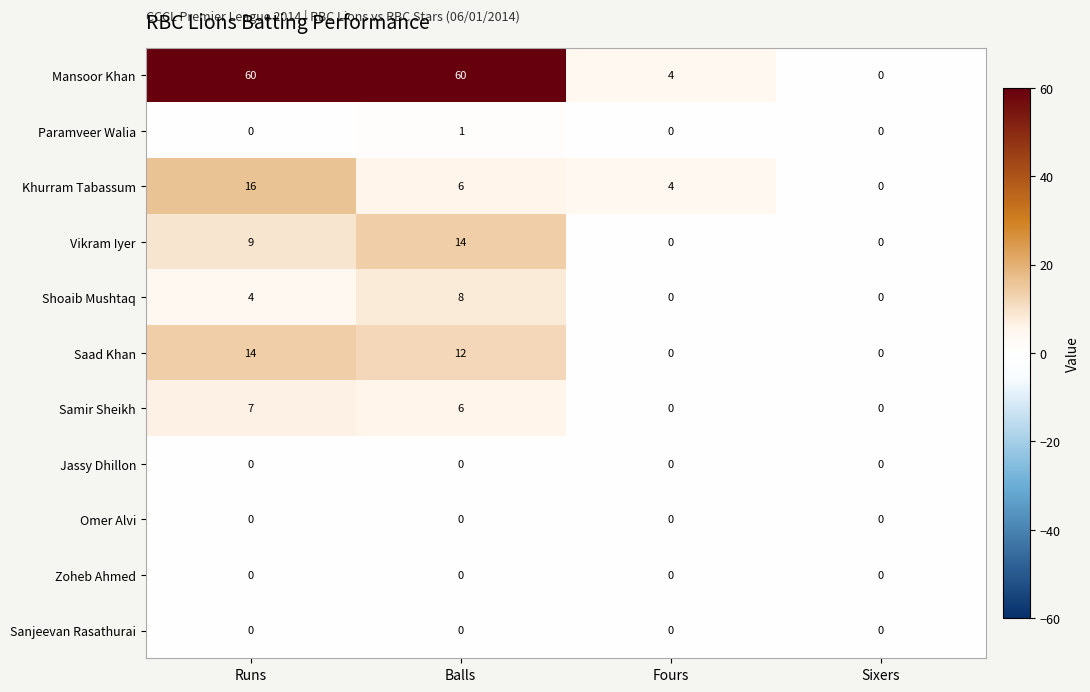

The value of Shoaib Mushtaq at Sixers is -4. True or false?

False